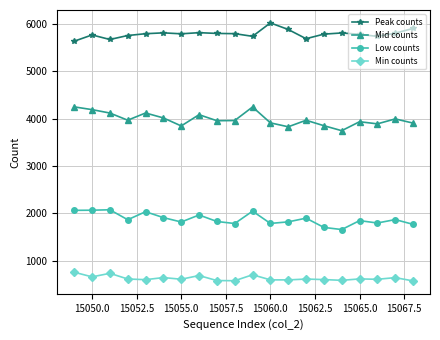

True or false: Low counts has more than 1 interior local peaks.

True